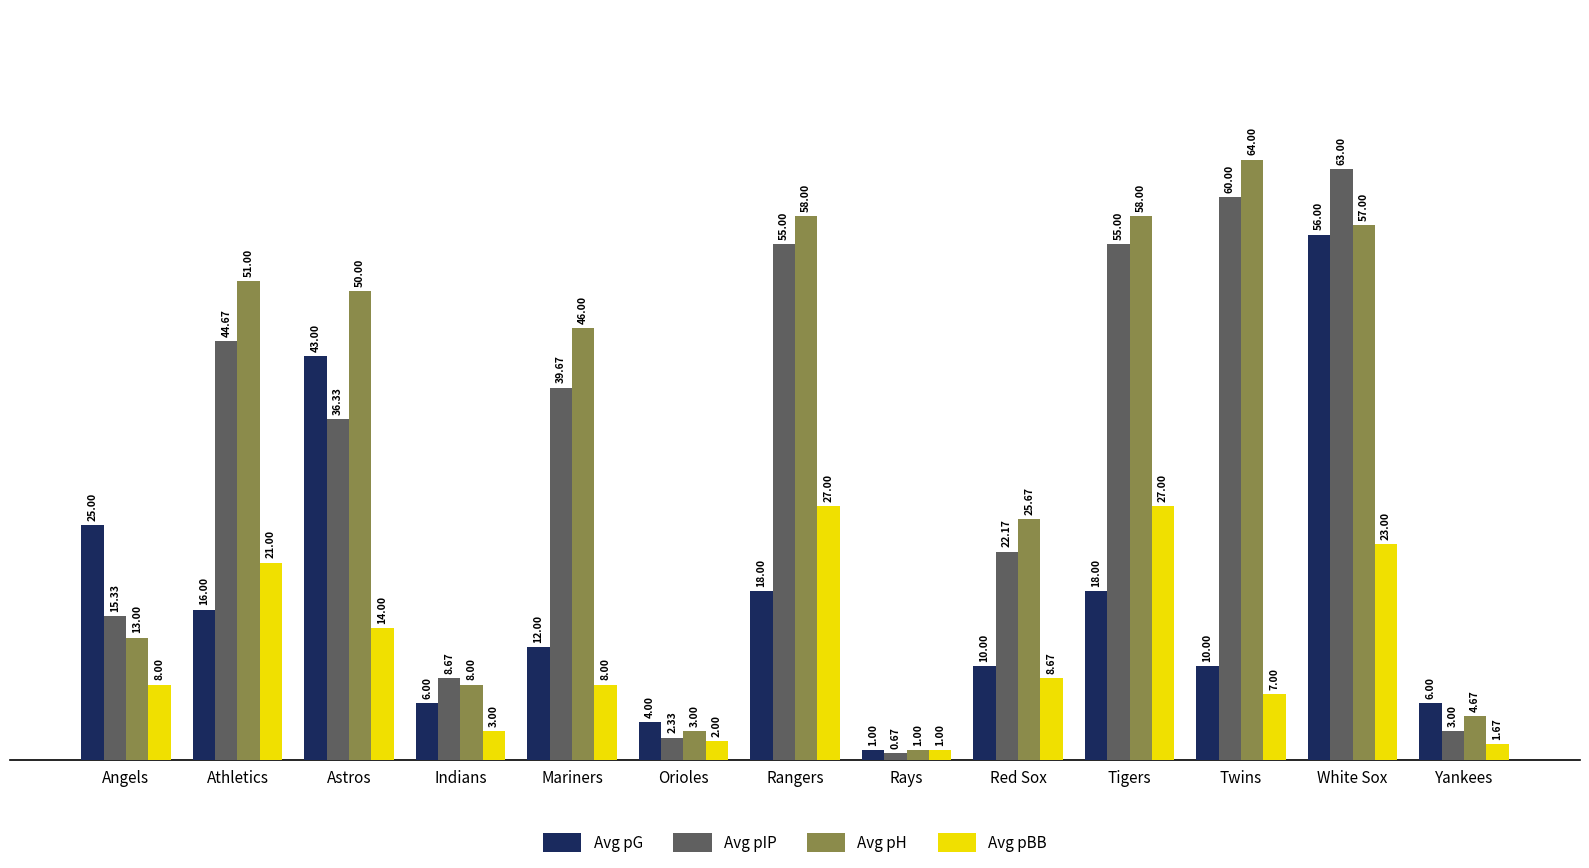

What is the value of the Avg pG bar at the 1st from the left?

25.0